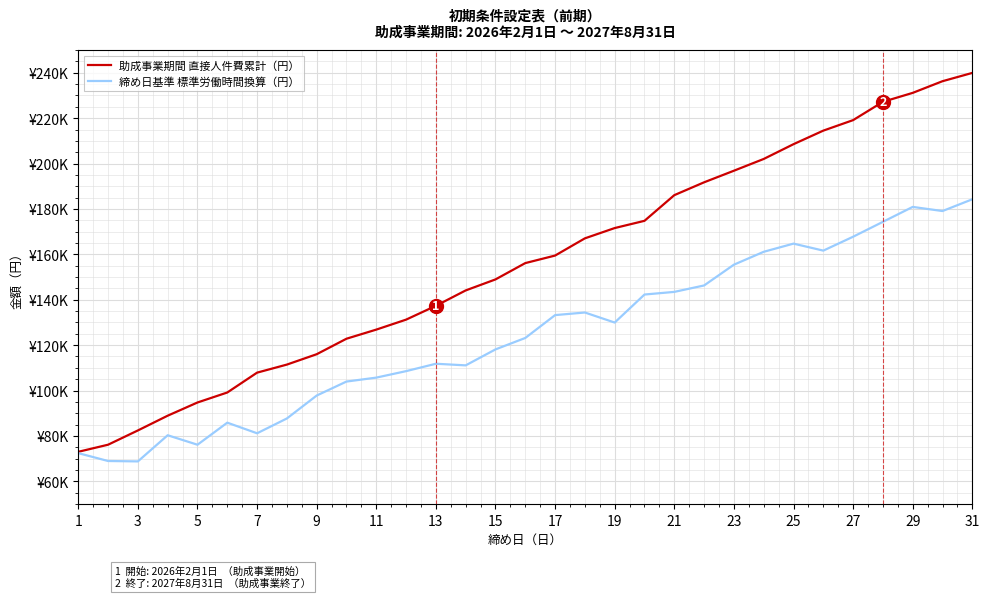

Reading left to right, what are all the values shown in this chart?

助成事業期間 直接人件費累計（円）: 73000.0	76123.9	82410.2	88911.1	94728.3	99128.3	107880.4	111428.6	115997.2	122826.1	126840.5	131234.9	137333.4	144105.9	148958.0	156148.3	159467.0	167052.0	171585.5	174775.2	186082.3	191741.7	196845.6	202027.1	208540.0	214512.7	219141.3	227205.4	231148.6	236290.0	239946.0
締め日基準 標準労働時間換算（円）: 72409.1	68946.0	68769.2	80290.2	76116.6	85835.5	81161.3	87687.3	97787.4	103953.9	105685.5	108537.4	111795.6	111085.9	118120.6	123157.4	133228.5	134374.5	129947.8	142296.3	143459.7	146292.3	155446.7	161124.0	164725.1	161643.1	167763.2	174325.1	180902.2	179083.3	184257.4